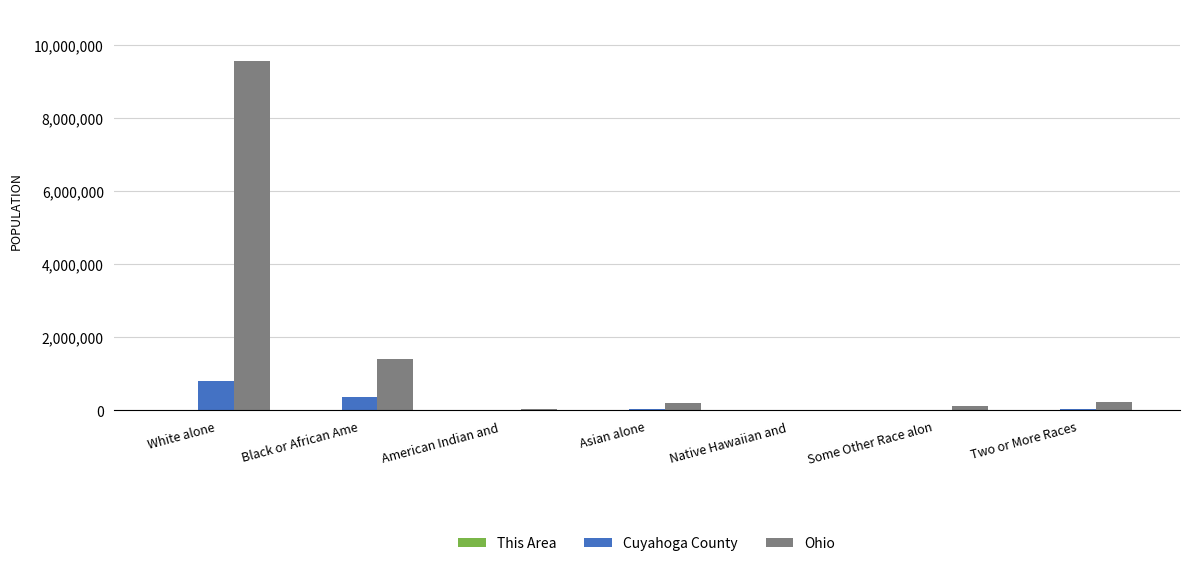

The value of Ohio at White alone is 3109630. True or false?

False